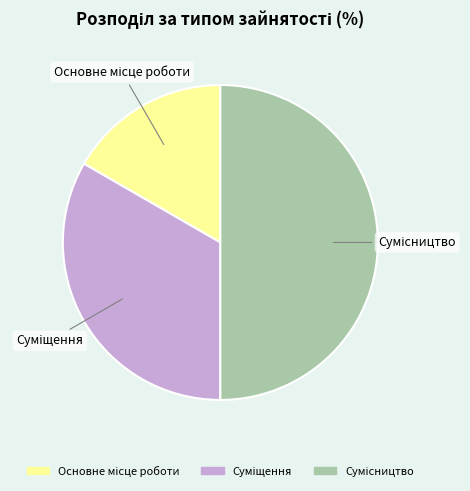

True or false: Суміщення accounts for 45% of the total.

False